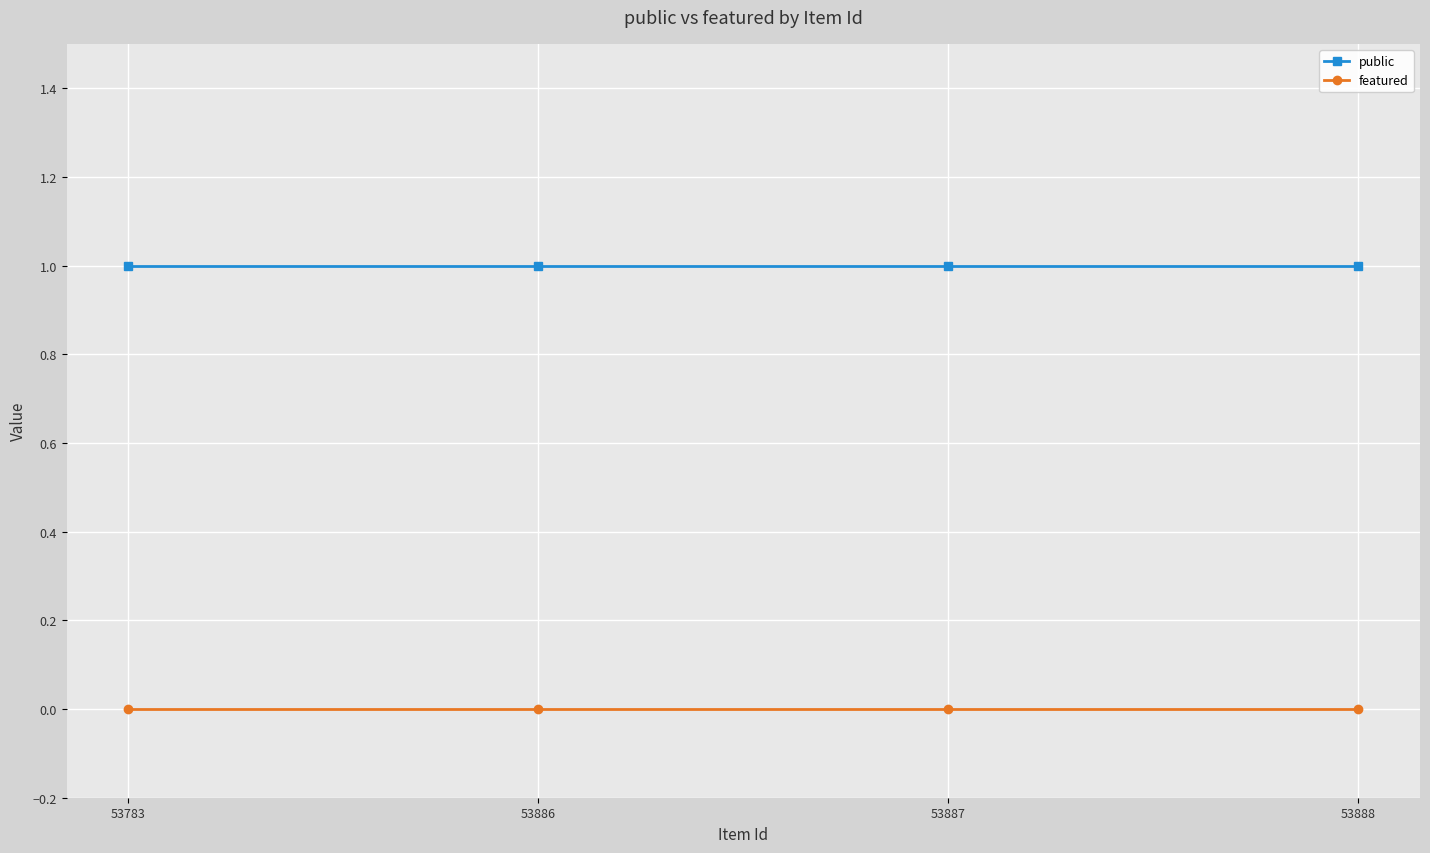

Rank the series at 53888 from lowest to highest value.

featured, public